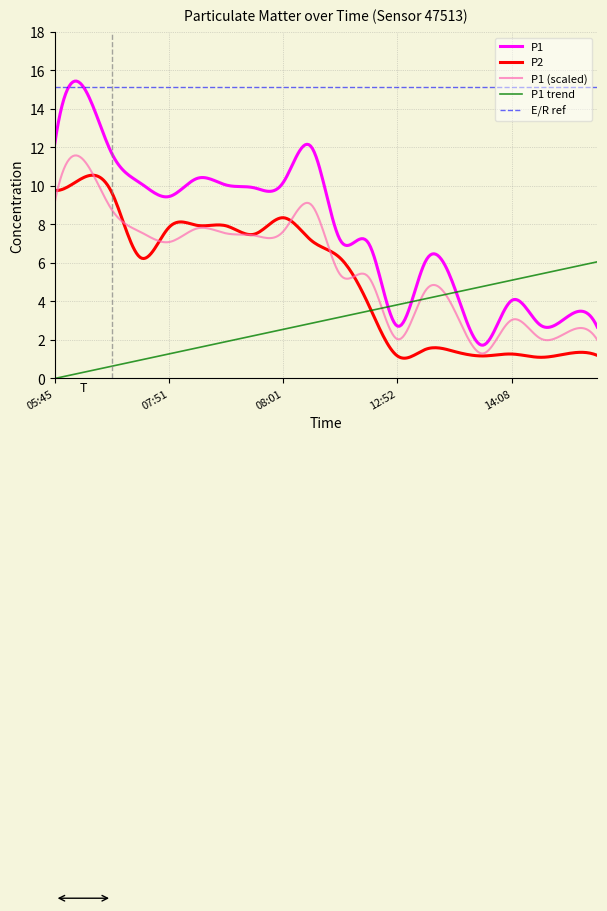

What is the label of the 14th point from the right?

07:56